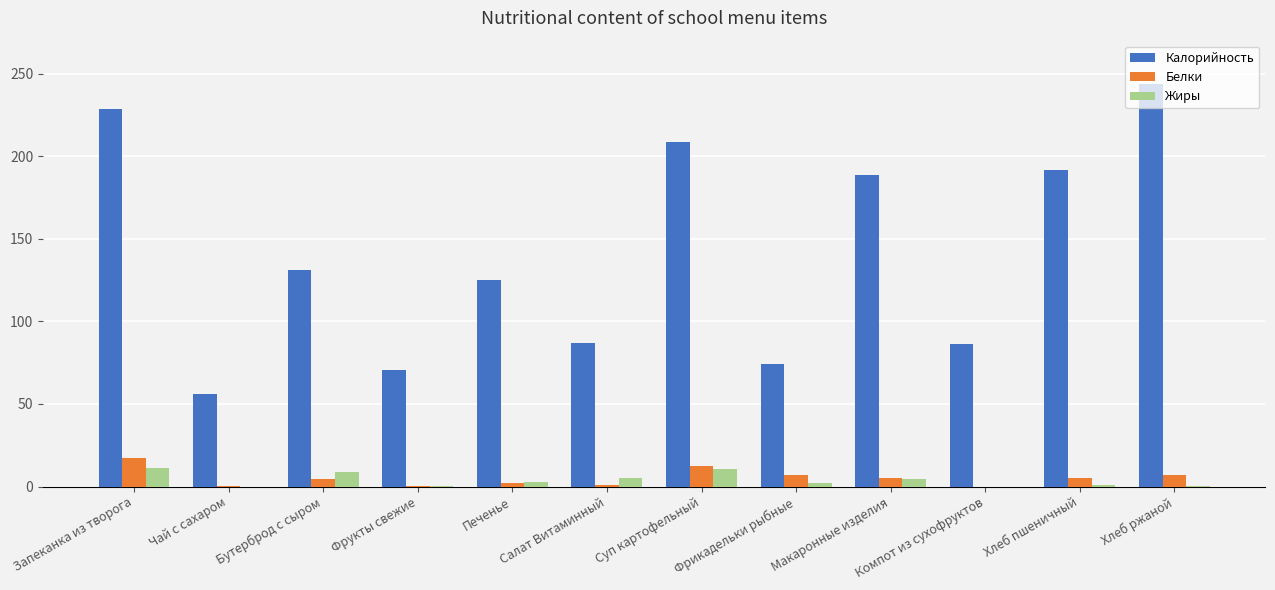

Which category has the highest value across all series?

Хлеб ржаной